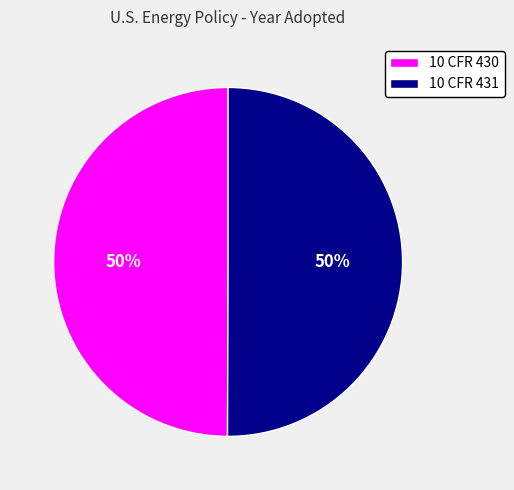

Is it true that 10 CFR 430 is 50% of the pie?

True